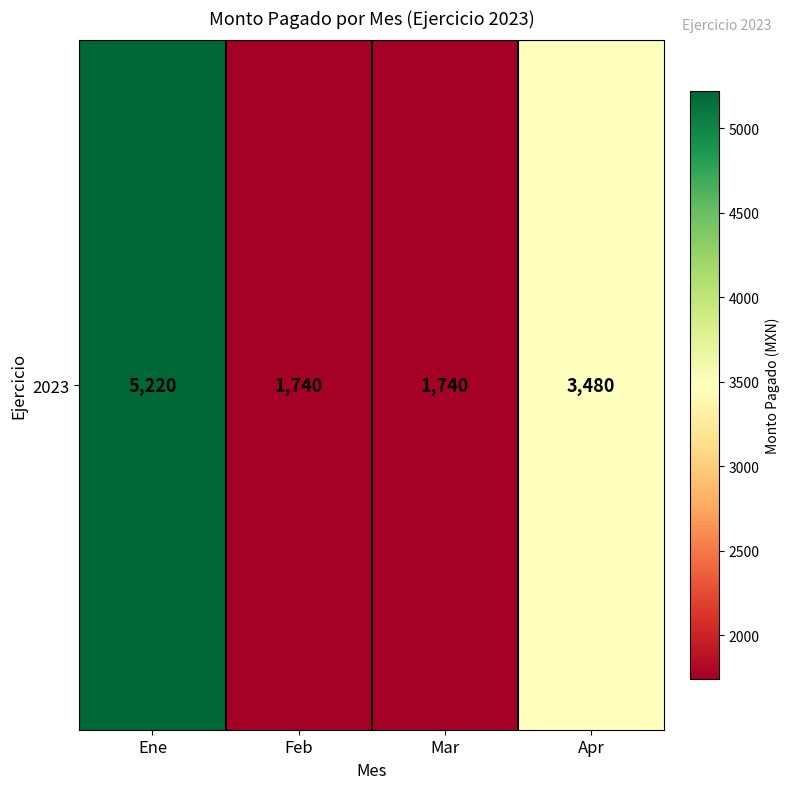

What is the sum of all values?

12180